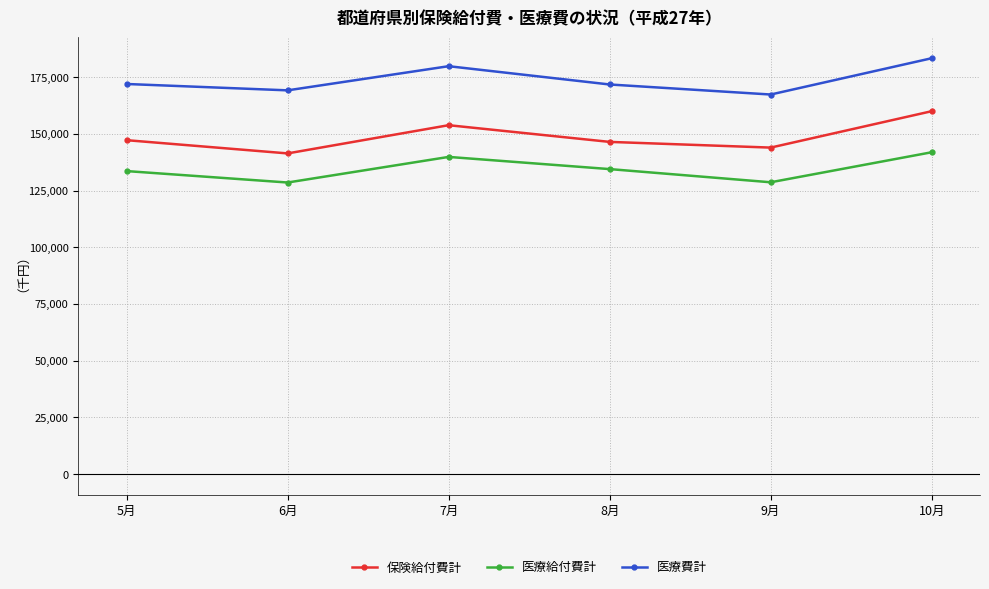

What is the difference between the second highest and second lowest values in the 医療給付費計 series?

11179.2